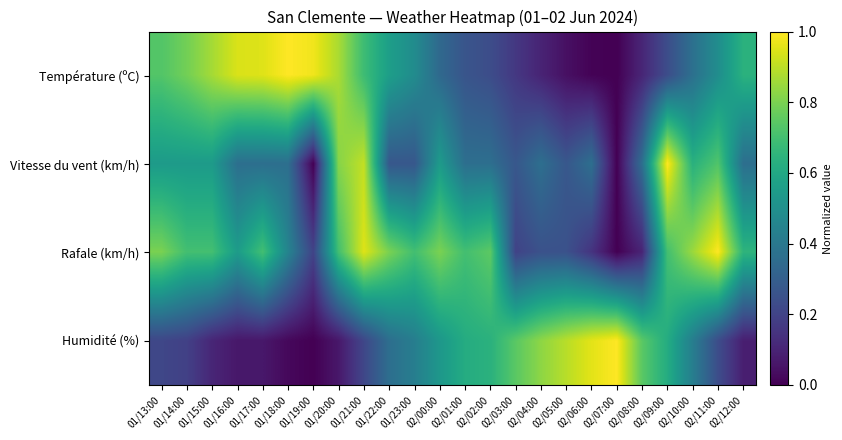

Which series has the widest spread of values?

Température (ºC)